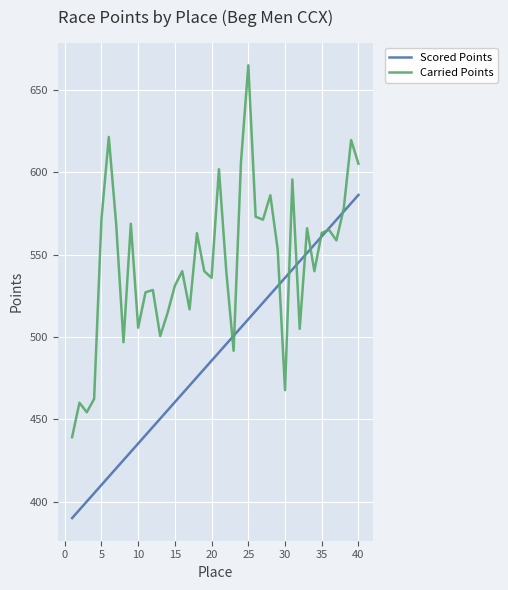

Which series has the largest range (max minus min)?

Carried Points